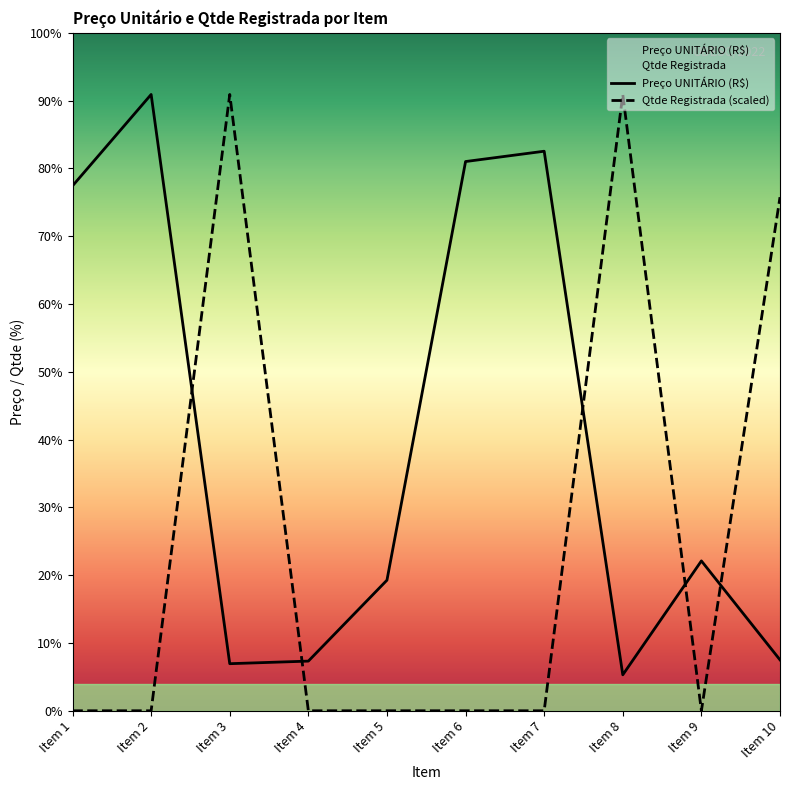

What is the sum of all Qtde Registrada values?

25413.0